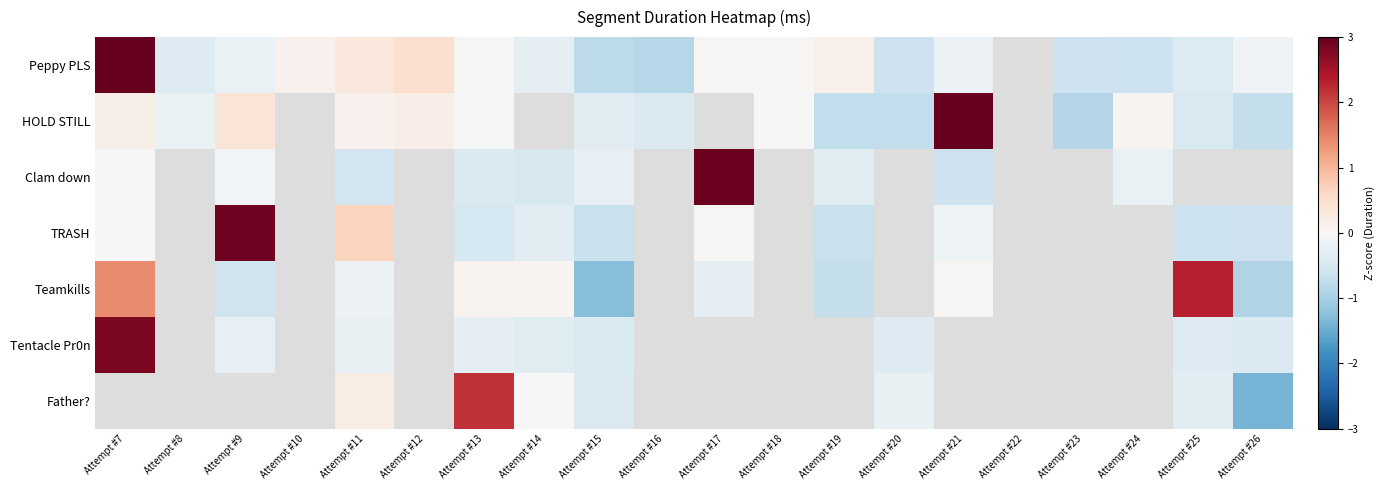

Which series has the largest range (max minus min)?

Peppy PLS